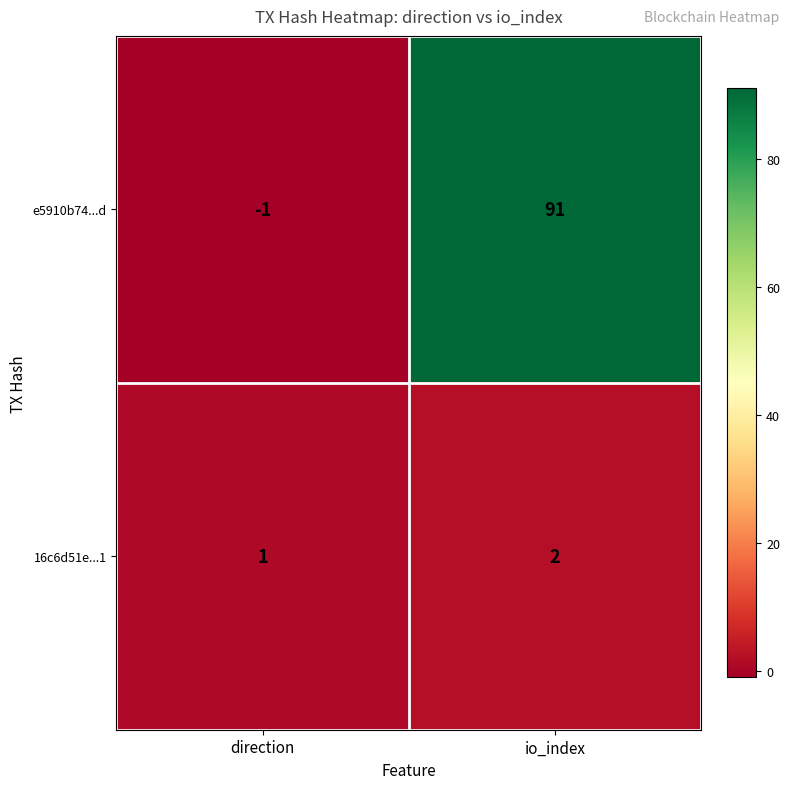

What is the sum of all 16c6d51e...1 values?

3